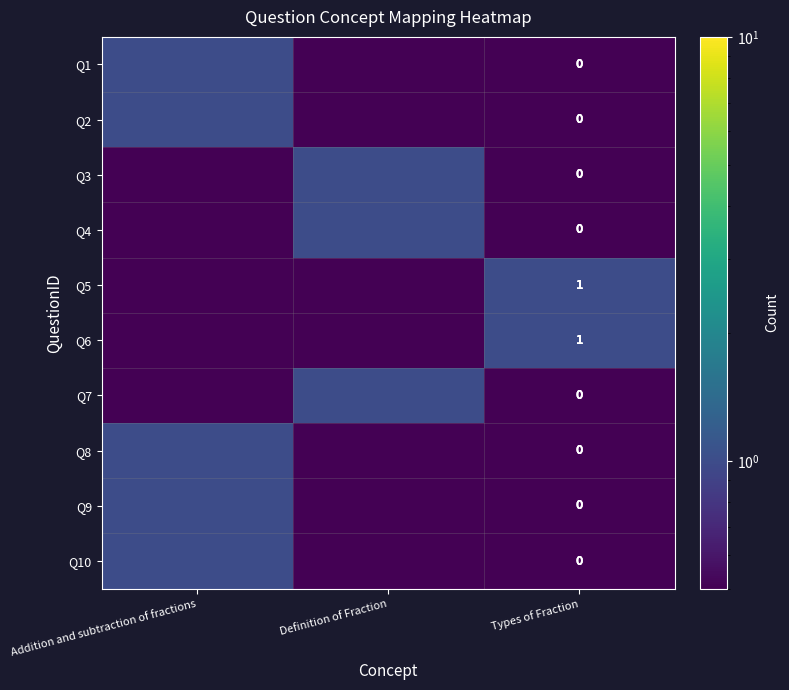

Which category has the lowest value in the Q2 series?

Definition of Fraction